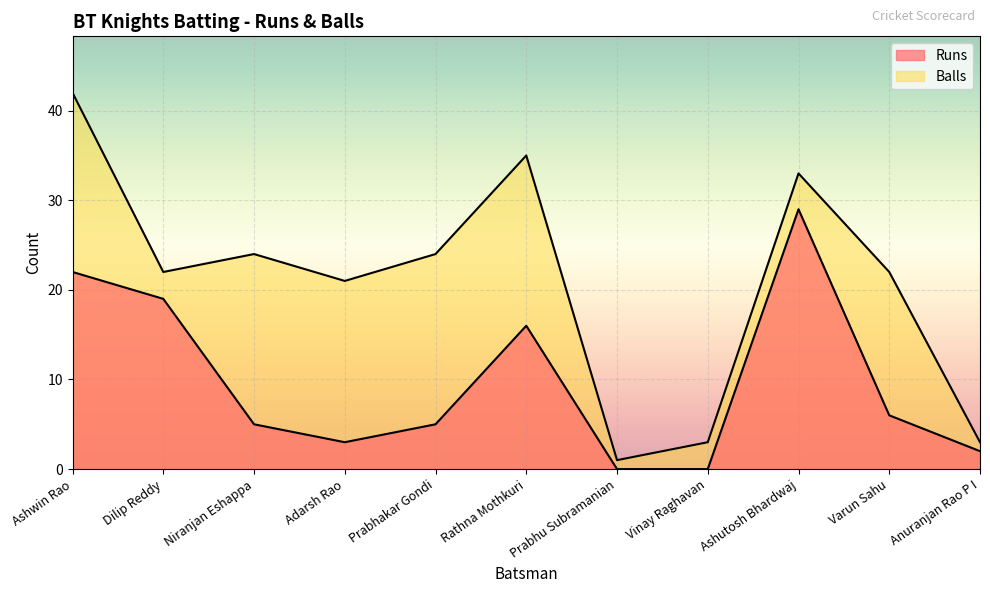

True or false: Runs and Balls cross at least once.

False